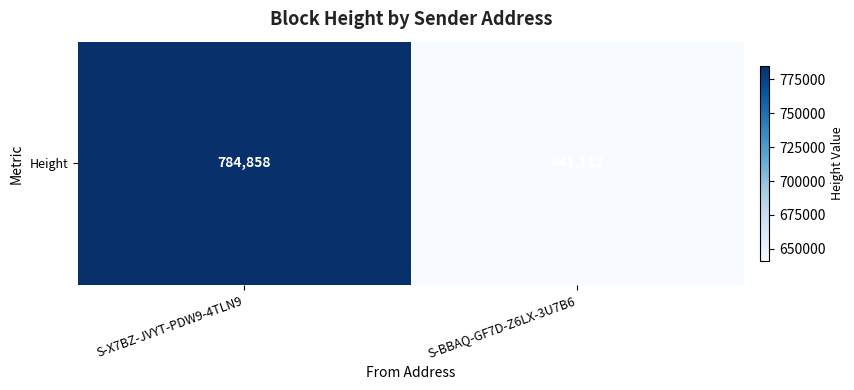

List the labels in order of value, largest first.

S-X7BZ-JVYT-PDW9-4TLN9, S-BBAQ-GF7D-Z6LX-3U7B6